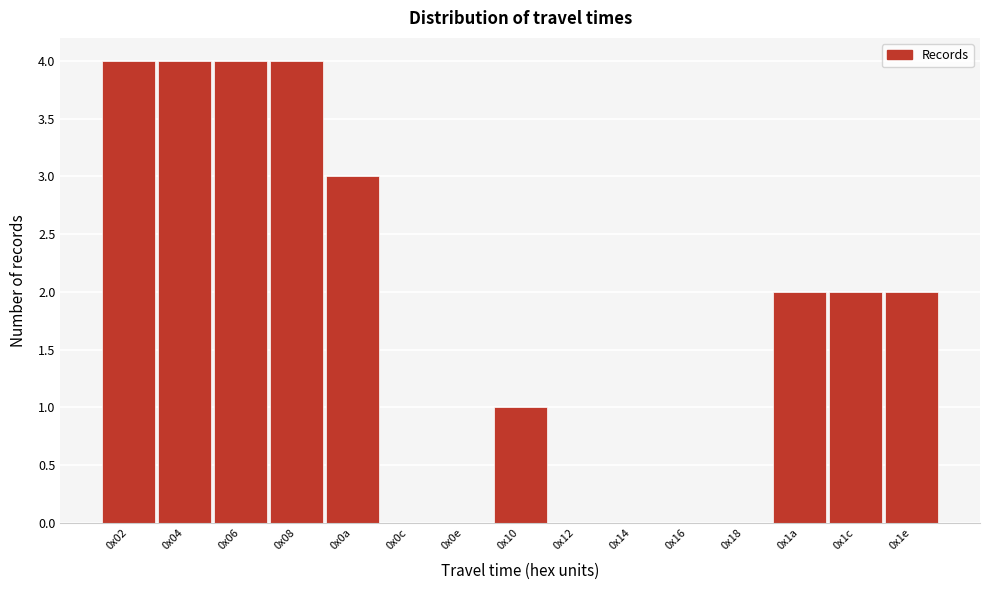

Reading left to right, what are all the values shown in this chart?

0x02=4	0x04=4	0x06=4	0x08=4	0x0a=3	0x0c=0	0x0e=0	0x10=1	0x12=0	0x14=0	0x16=0	0x18=0	0x1a=2	0x1c=2	0x1e=2